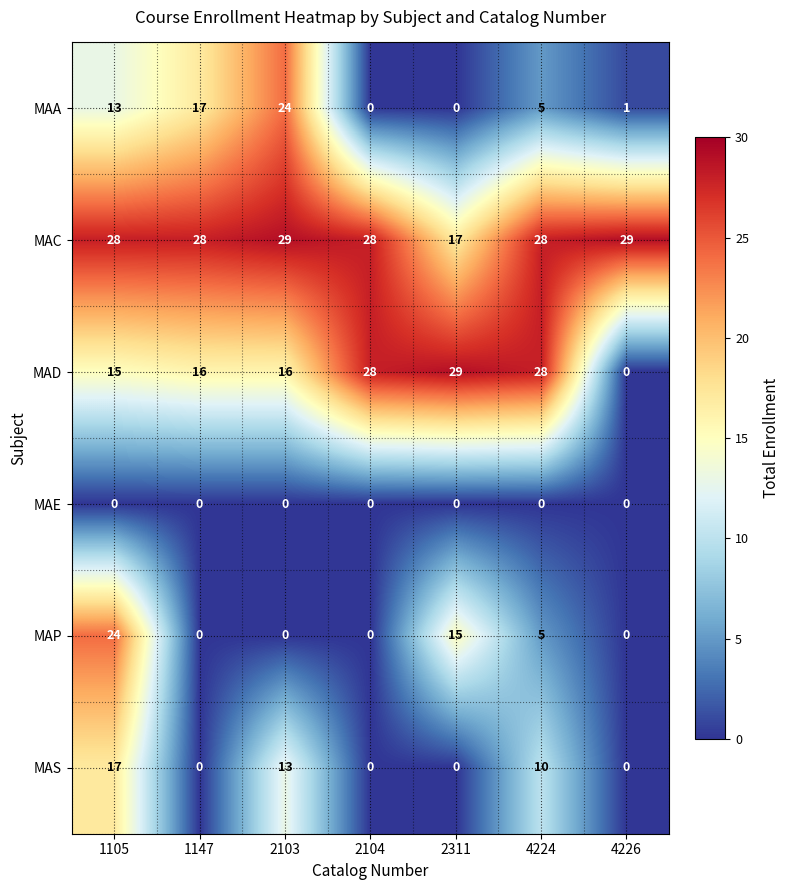

What is the sum of all MAP values?

44